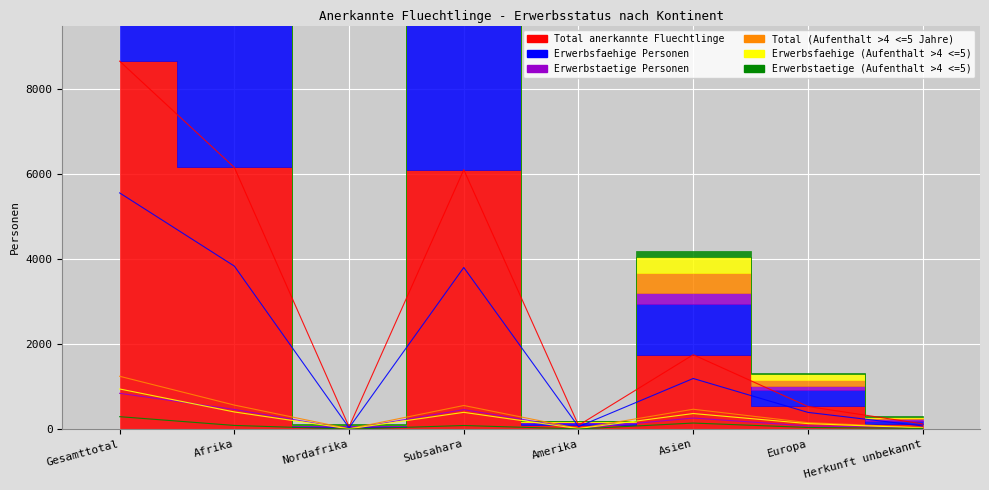

True or false: Erwerbsfaehige (Aufenthalt >4 <=5) has more than 0 interior local peaks.

True